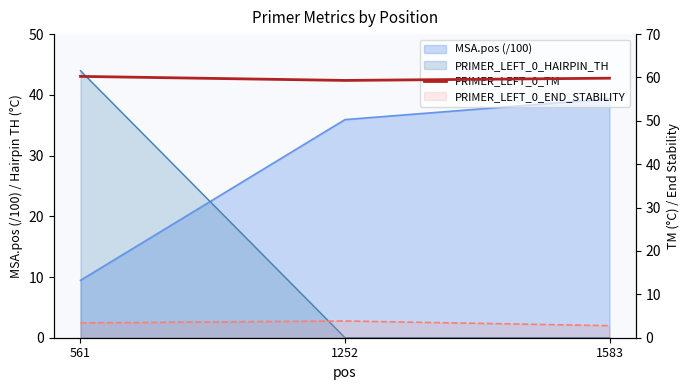

Which label corresponds to the smallest value in the chart?

1252